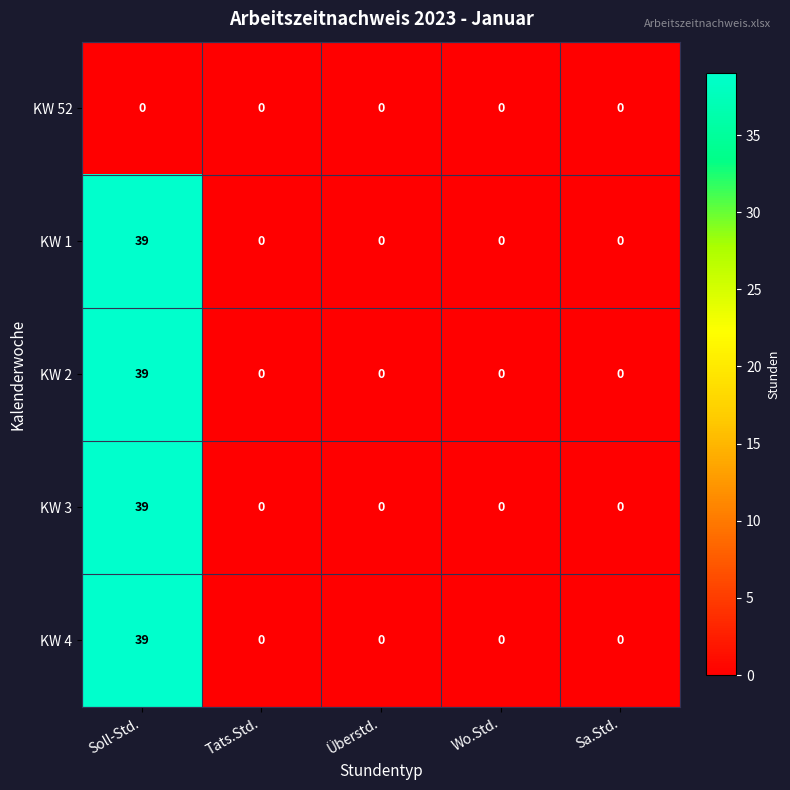

How many data points in KW 4 are above 0?

1